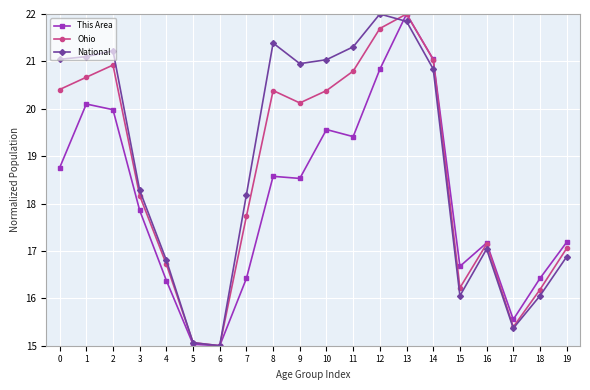

What is the total value across all series at 2?

62.1